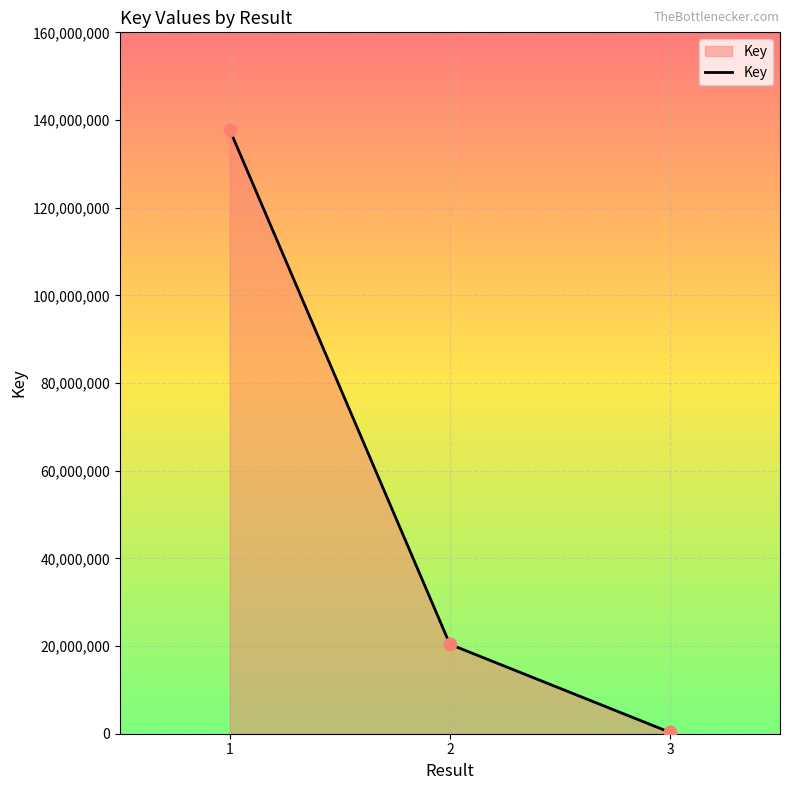

What is the change in value from 2 to 3?

-20086805